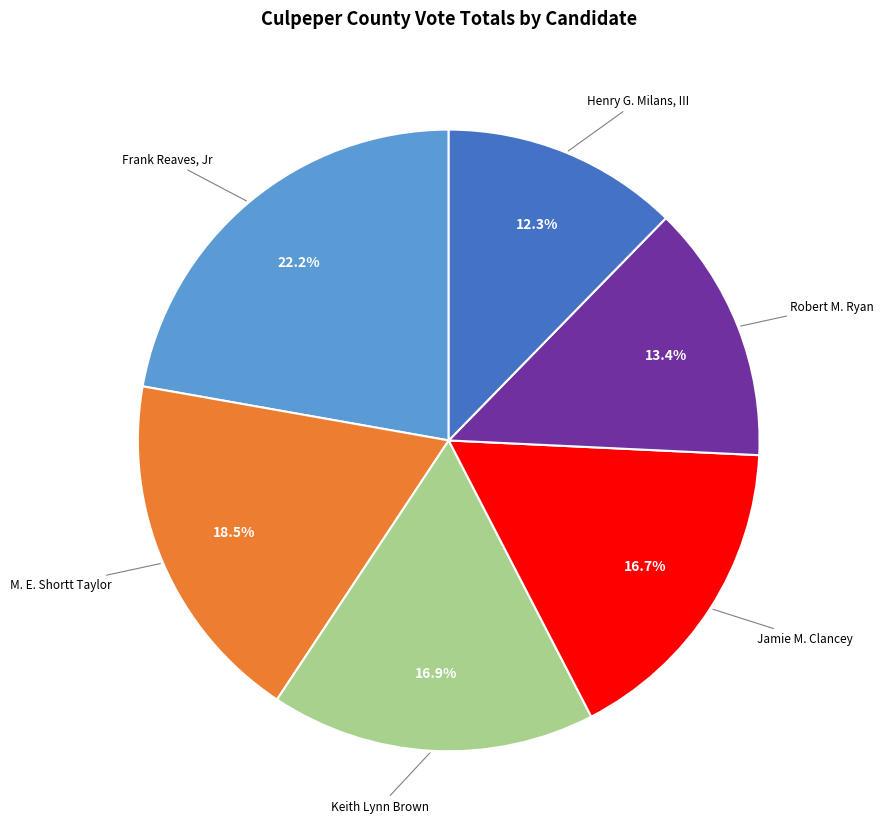

Which category has the biggest portion of the pie?

Frank Reaves, Jr